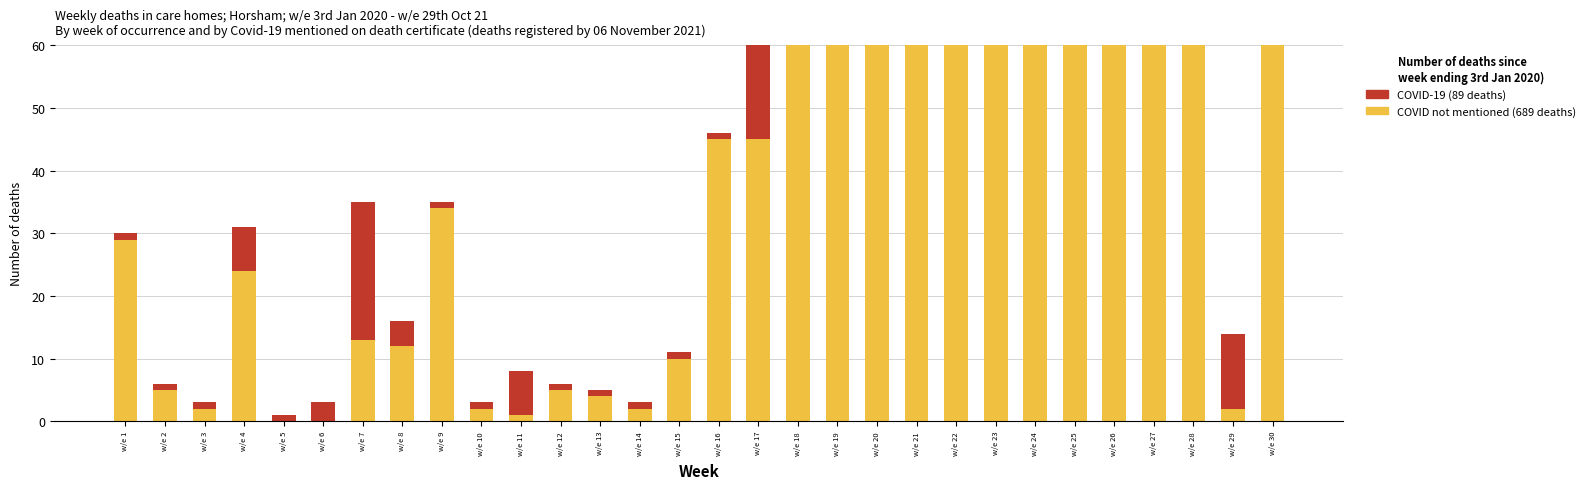

How many bars are there in total?

60